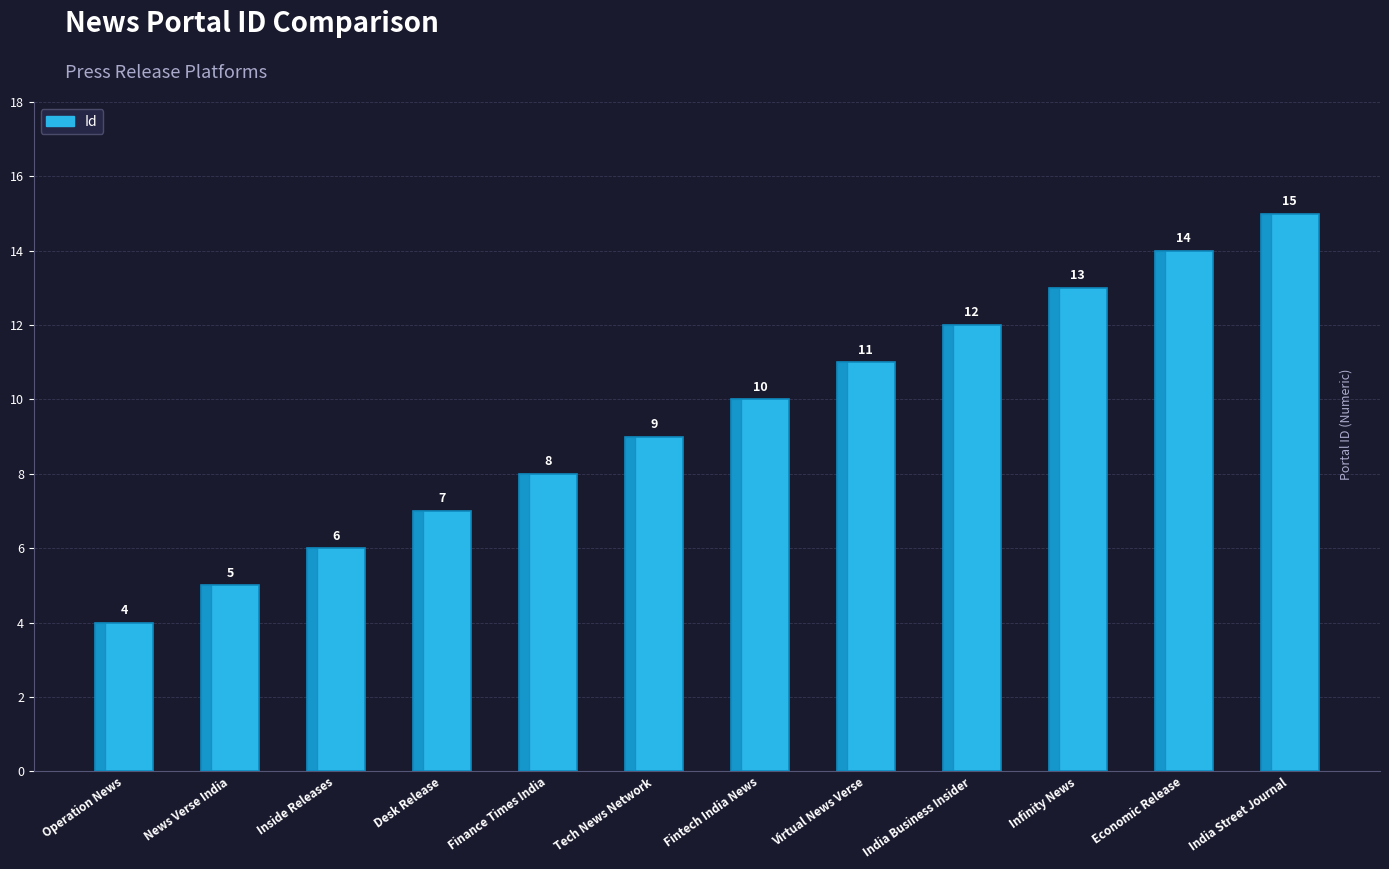

Rank the categories by value from lowest to highest.

Operation News, News Verse India, Inside Releases, Desk Release, Finance Times India, Tech News Network, Fintech India News, Virtual News Verse, India Business Insider, Infinity News, Economic Release, India Street Journal